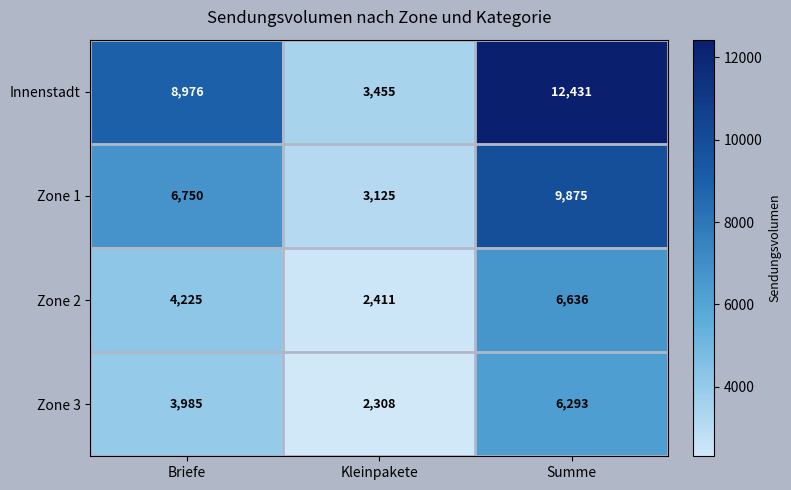

What is the spread (max minus min) of values at Kleinpakete?

1147